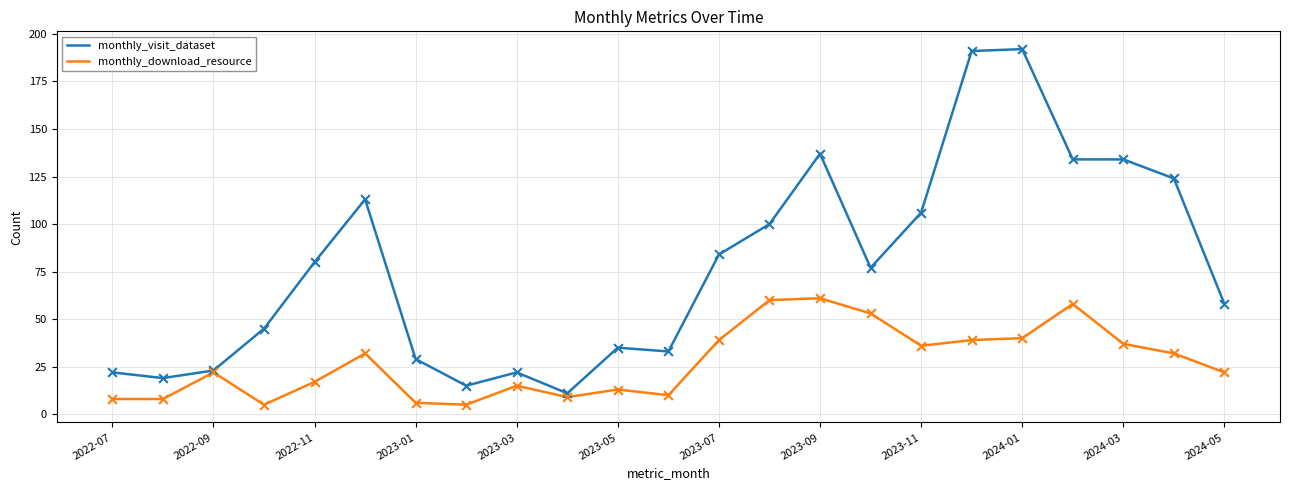

Which series has the widest spread of values?

monthly_visit_dataset